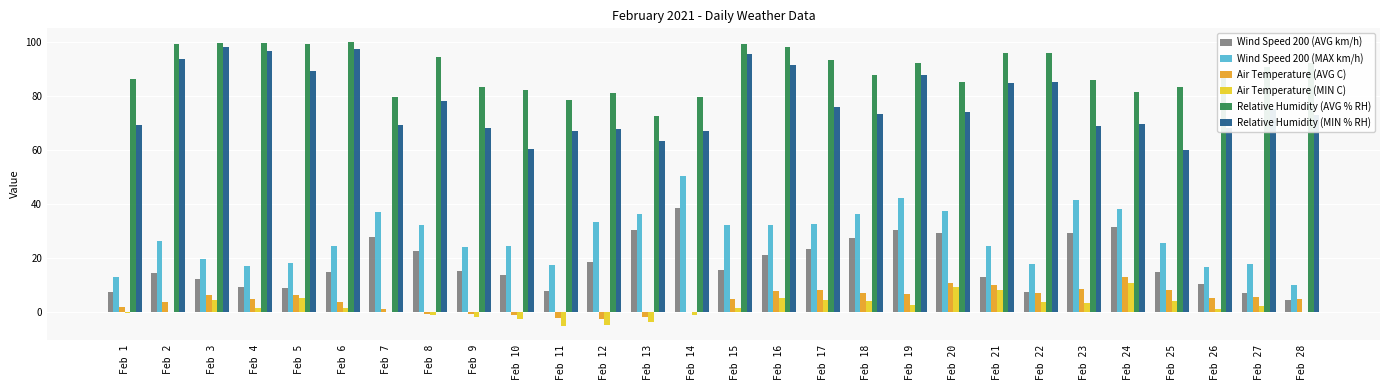

How many groups of bars are there?

28